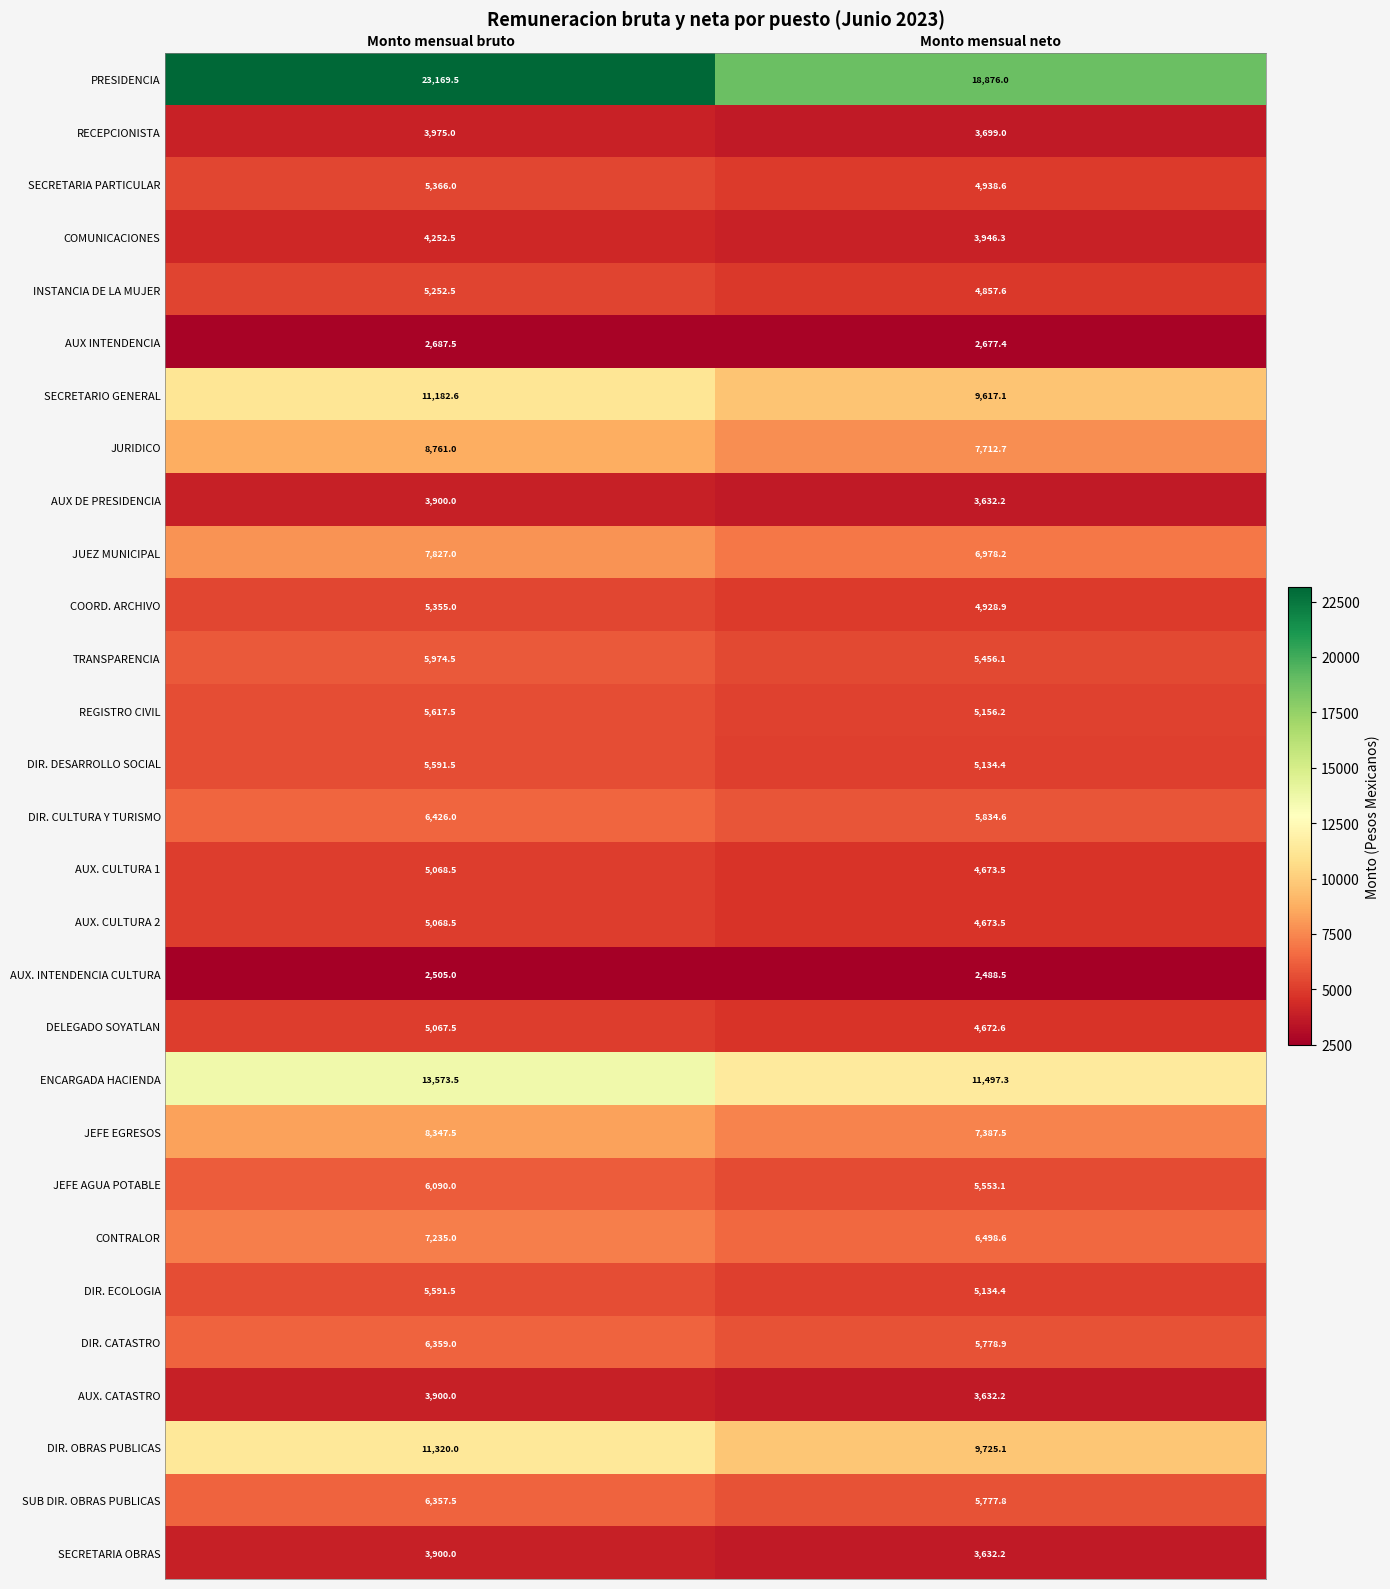

What is the difference between the AUX. CULTURA 1 values at Monto mensual bruto and Monto mensual neto?

395.0